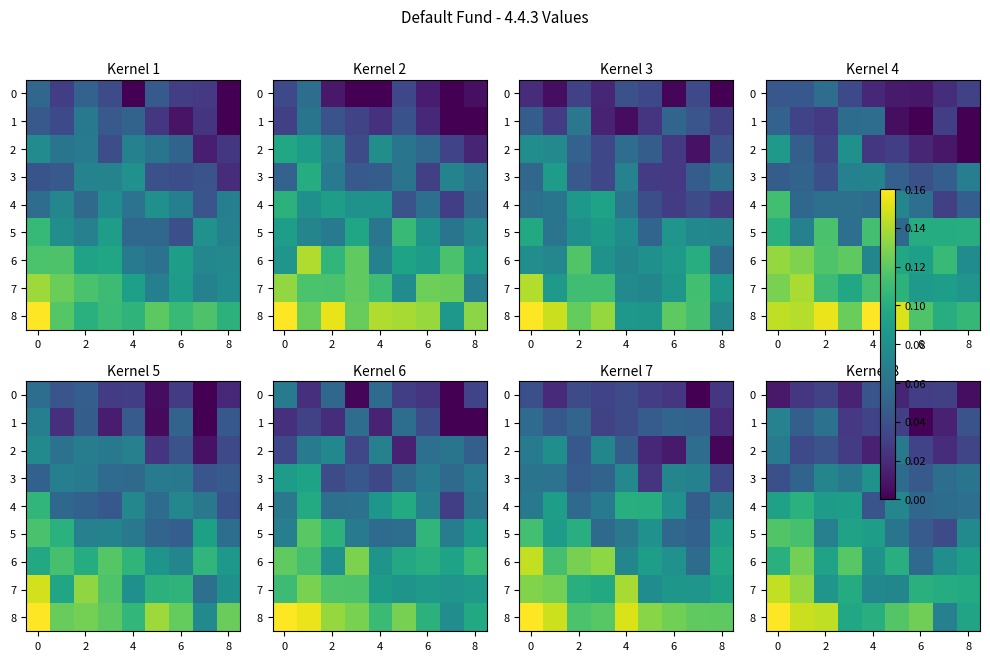

What is the average value of the 6 series?

0.1